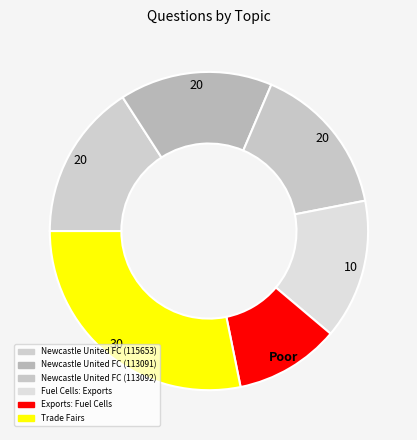

To the nearest percent, what percentage of the pie is Trade Fairs?

28%